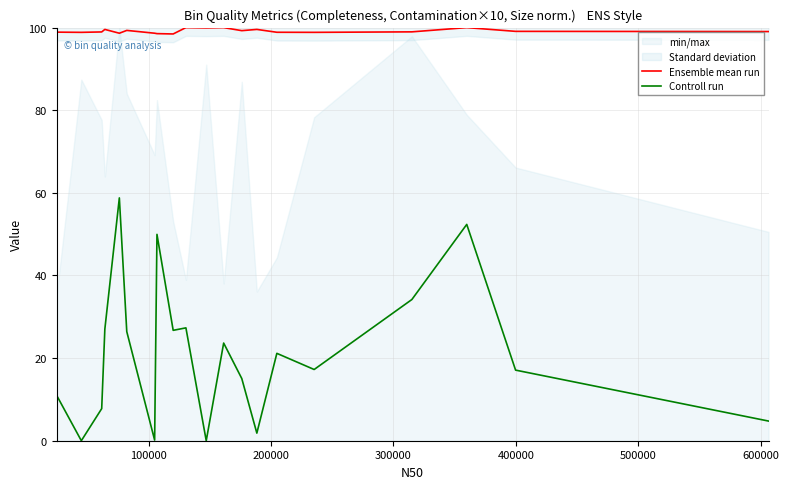

True or false: Ensemble mean run and Controll run cross at least once.

False